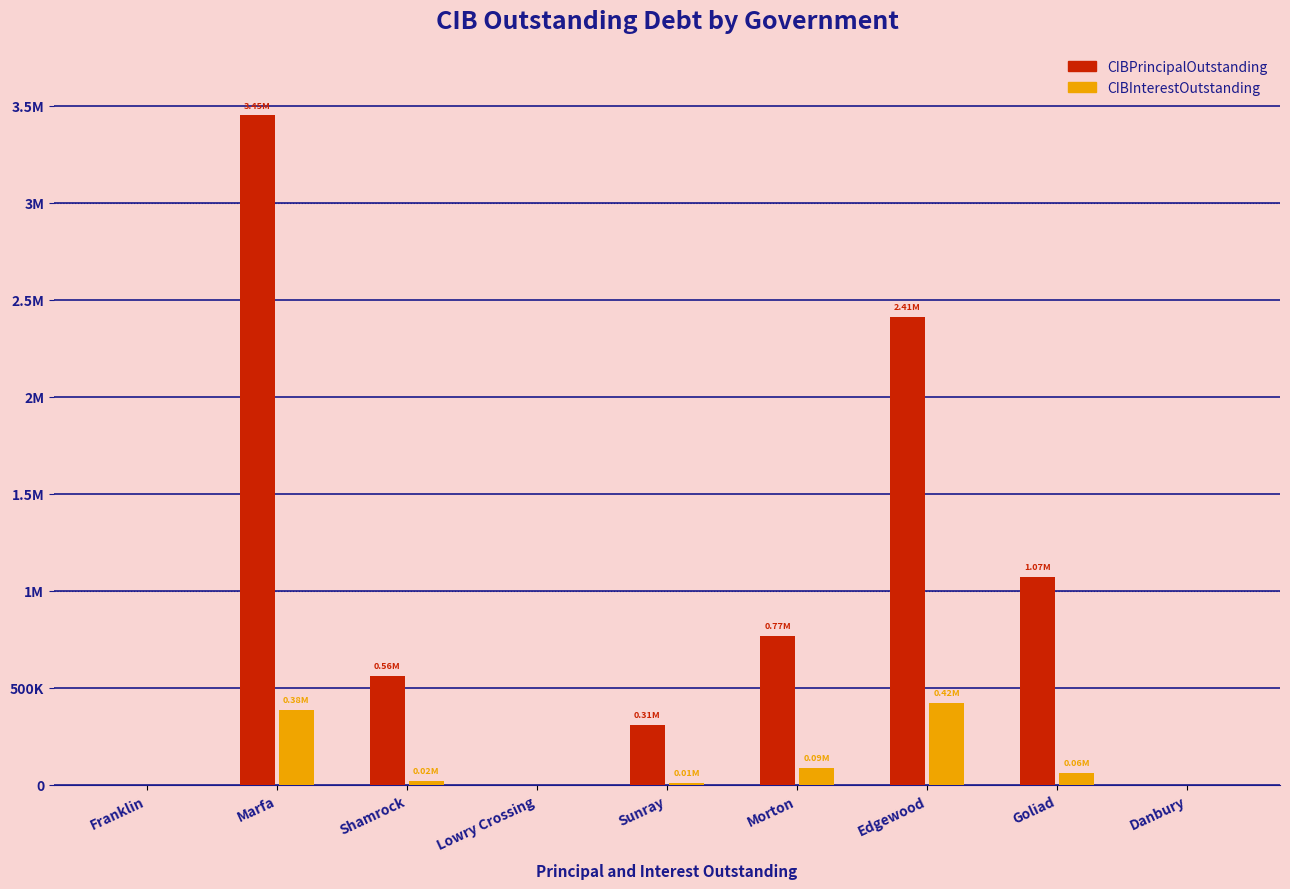

What is the approximate value of CIBPrincipalOutstanding at Shamrock?

562000.0